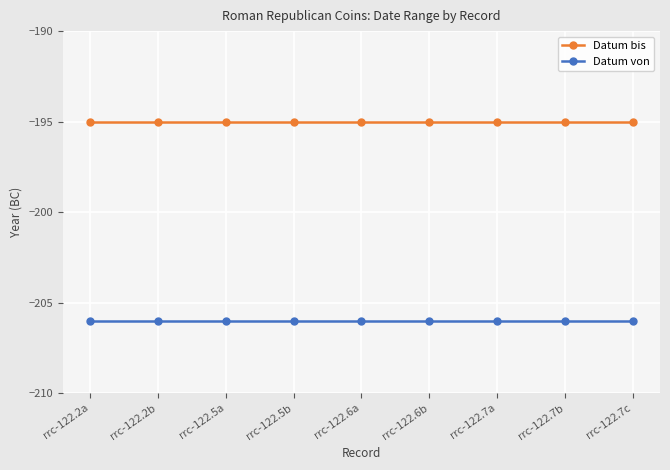

Is the value of Datum von at rrc-122.7c greater than the value of Datum bis at rrc-122.2a?

No